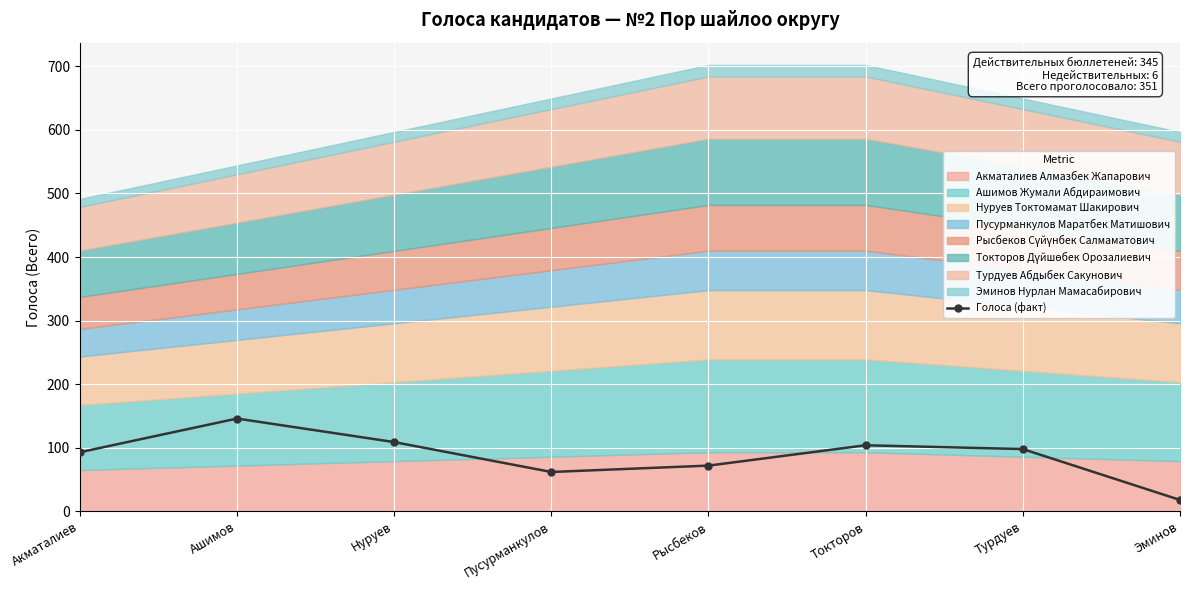

How many lines are shown in the chart?

1